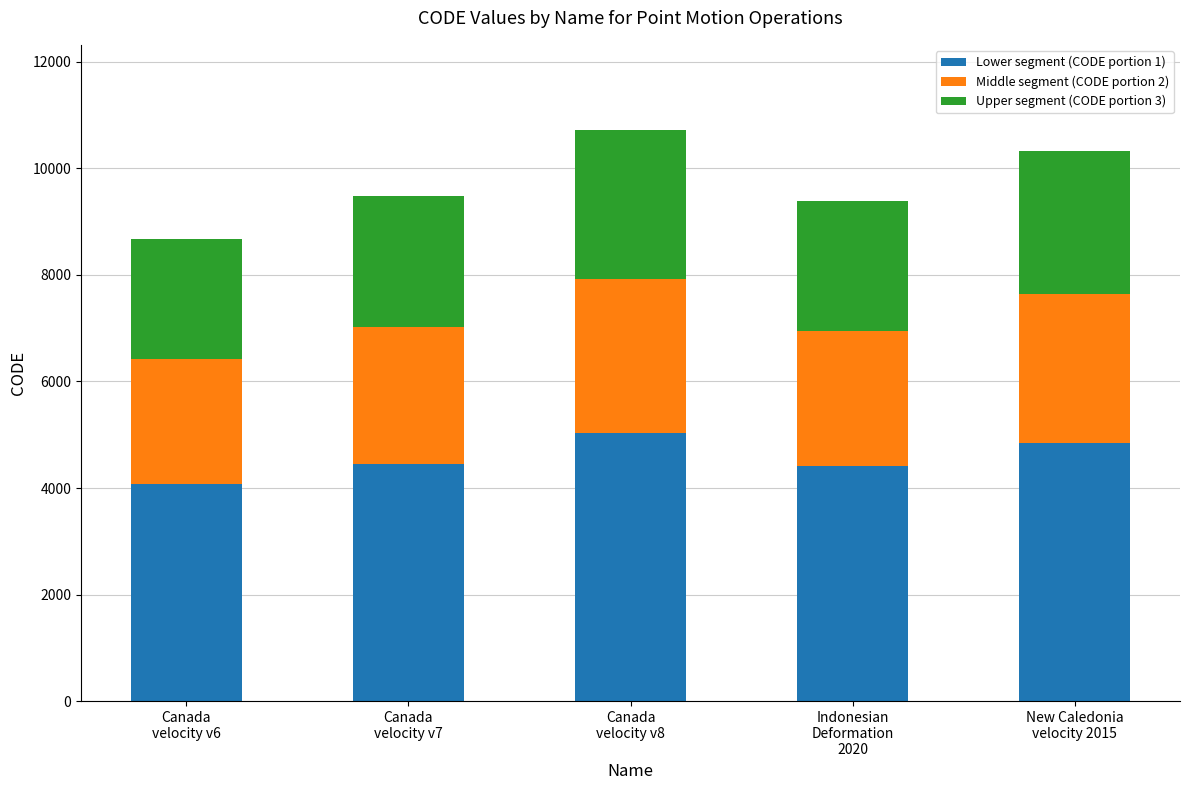

What is the difference between the maximum and second lowest values in the Lower segment (CODE portion 1) series?

626.0